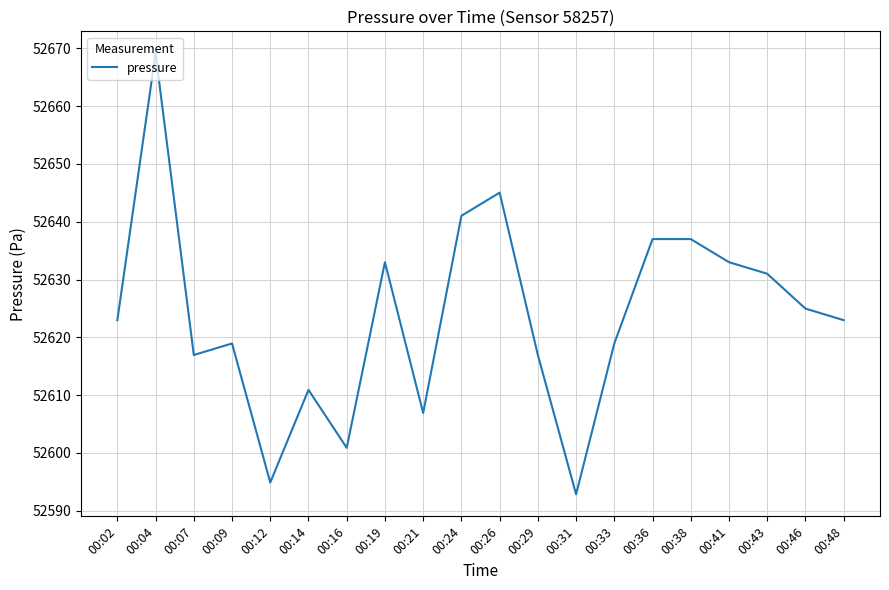

Does the chart display data point markers on the line(s)?

No